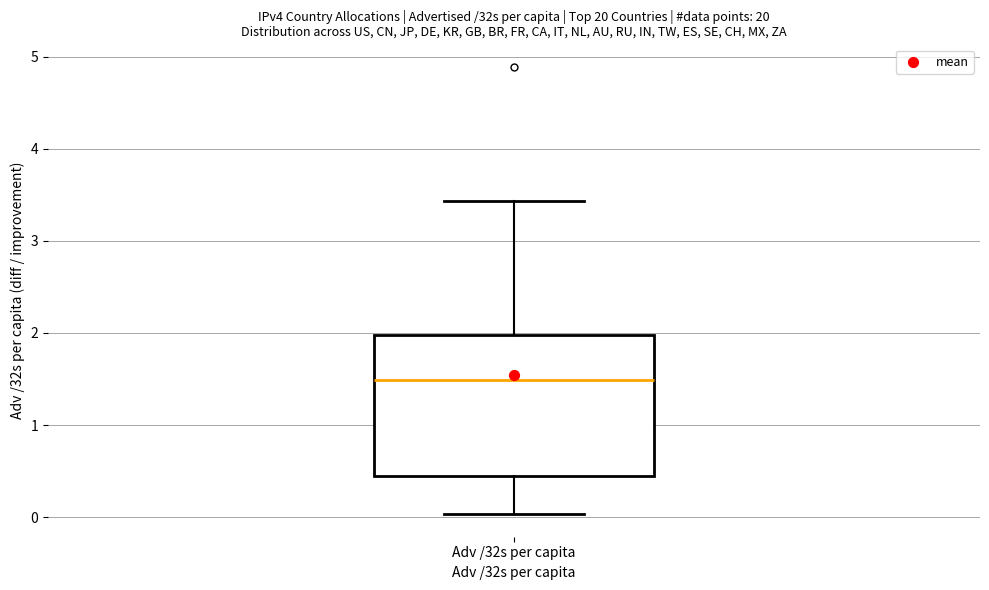

Where does the lower whisker of the box for Adv /32s per capita end on the y-axis? The values are not printed on the chart, so give them approximately, as read against the axis.

0.0